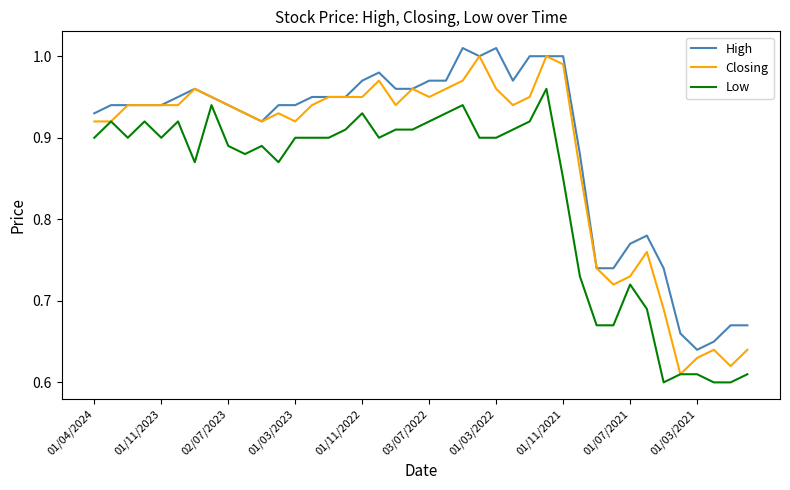

Which series has the widest spread of values?

Closing